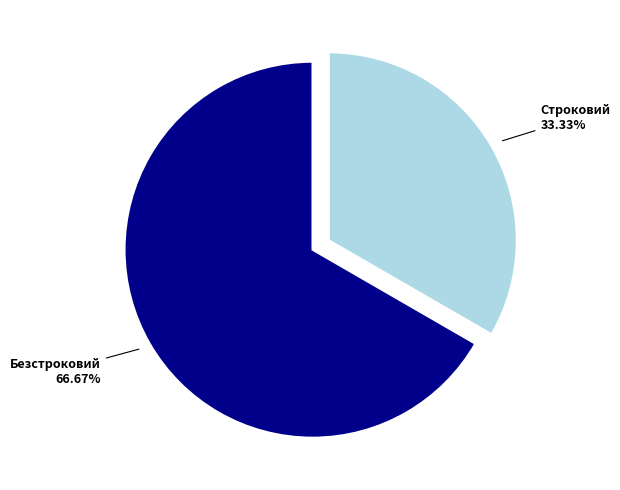

Count the number of slices in the pie.

2